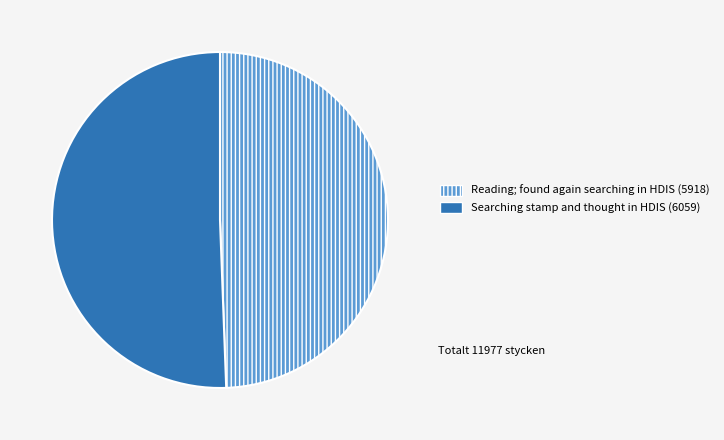

Does any single category account for the majority?

Yes